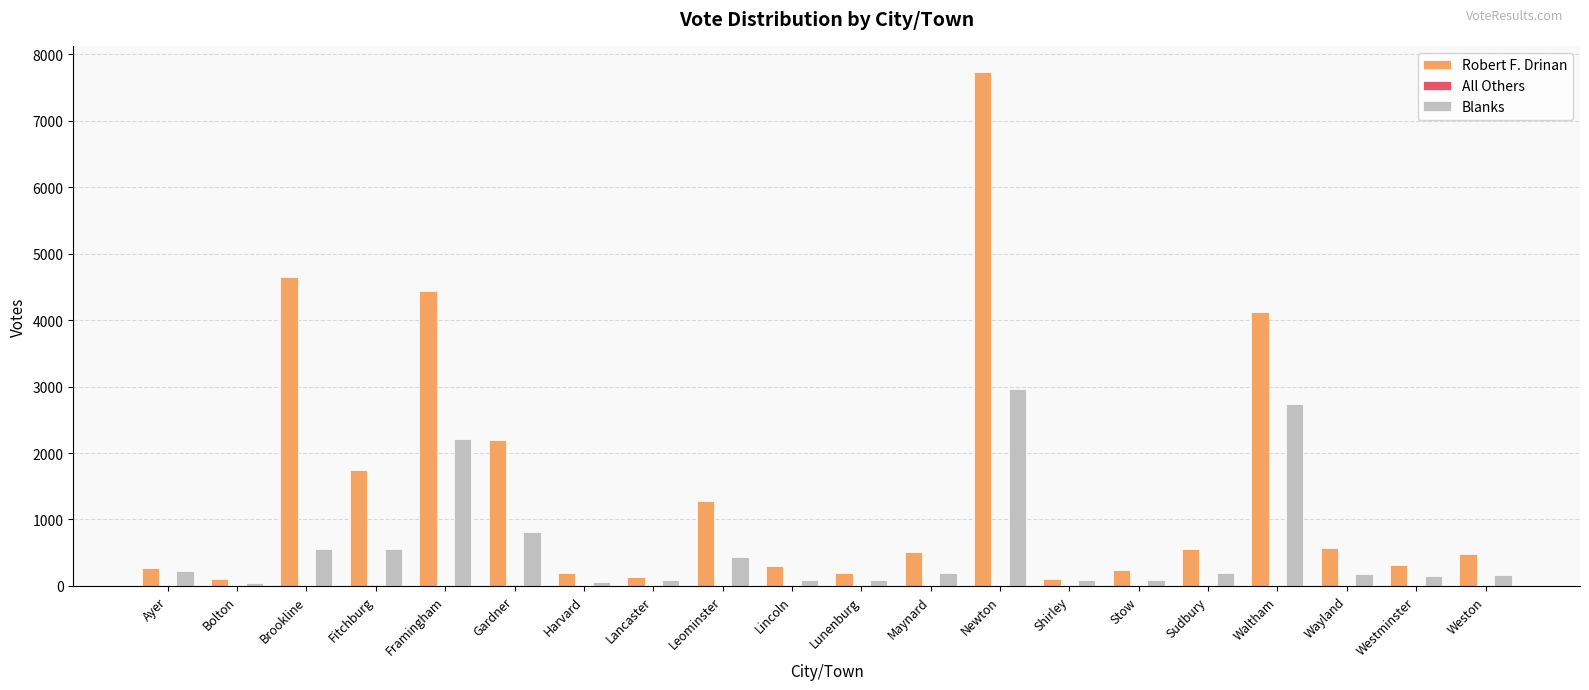

Which series changed the most between Framingham and Leominster?

Robert F. Drinan